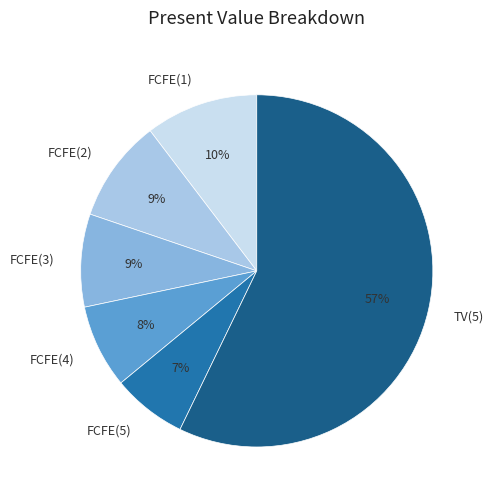

How many segments does this pie chart have?

6